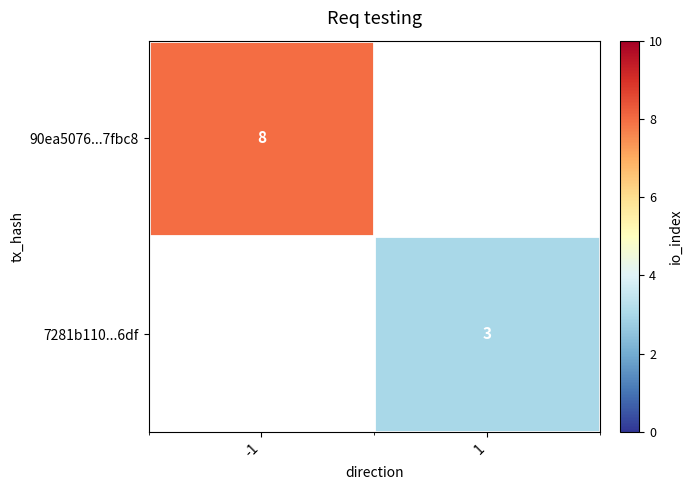

Is it true that 90ea5076...7fbc8 equals 8 at -1?

True